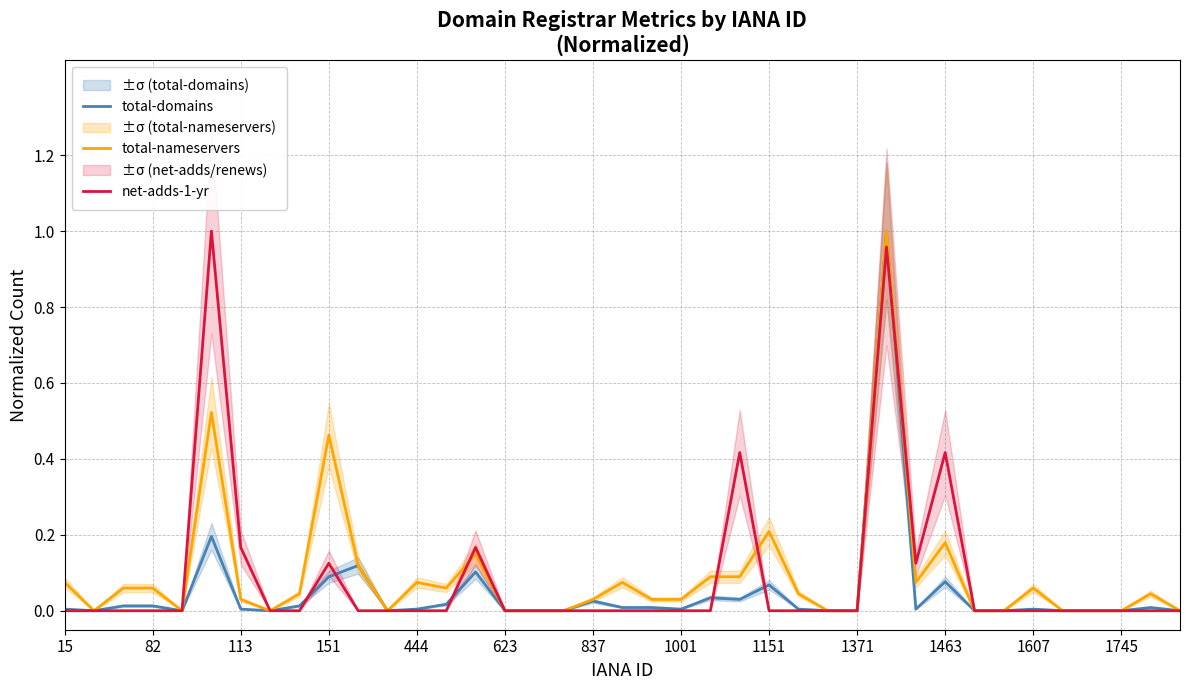

Is it true that total-domains equals -0.4 at 1745?

False